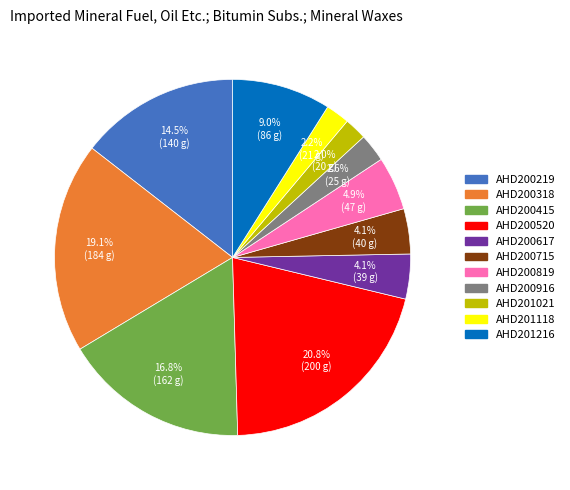

Is there any slice that represents more than half of the pie?

No